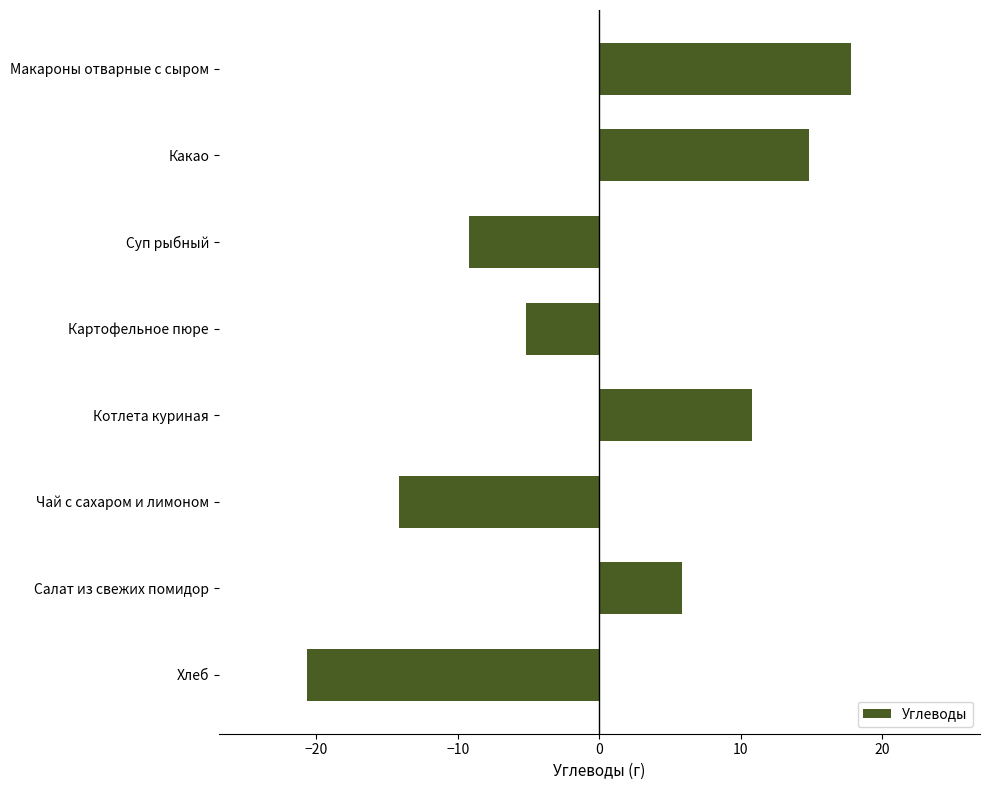

What position from the bottom is Салат из свежих помидор?

2